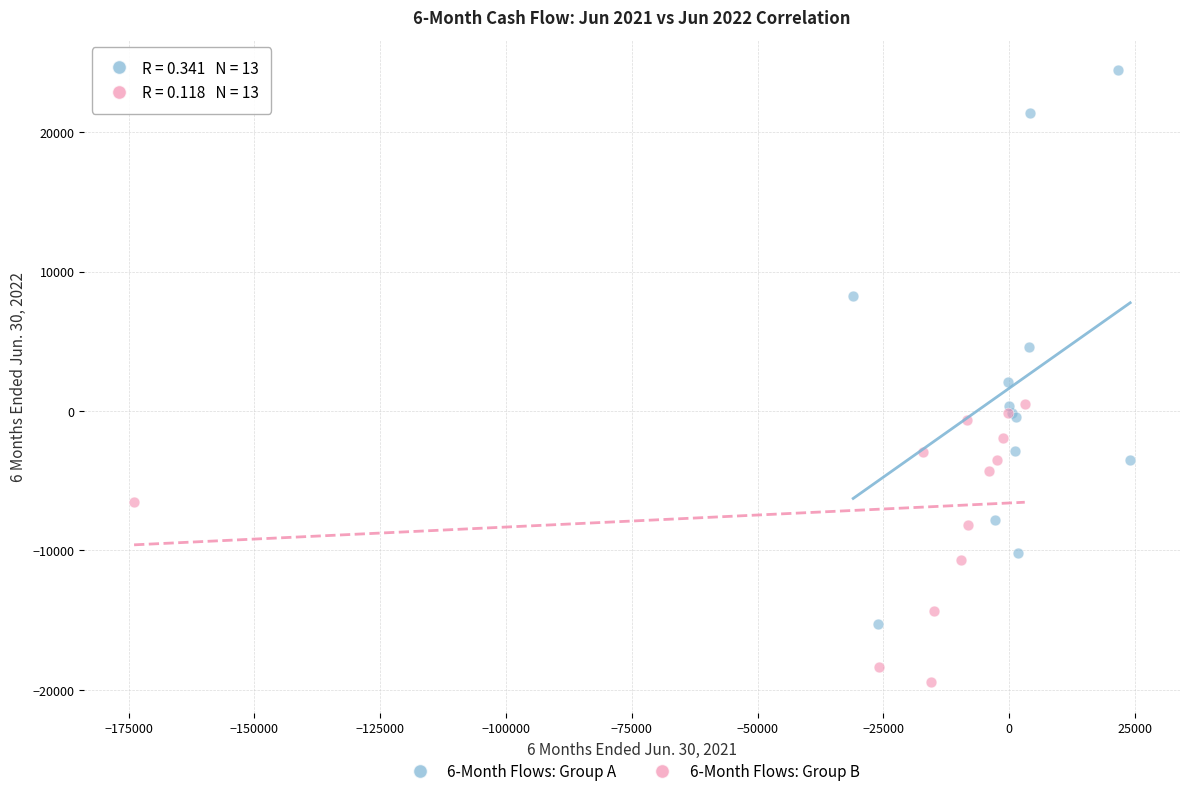

Which series contains the highest Y value?

6-Month Flows: Group A